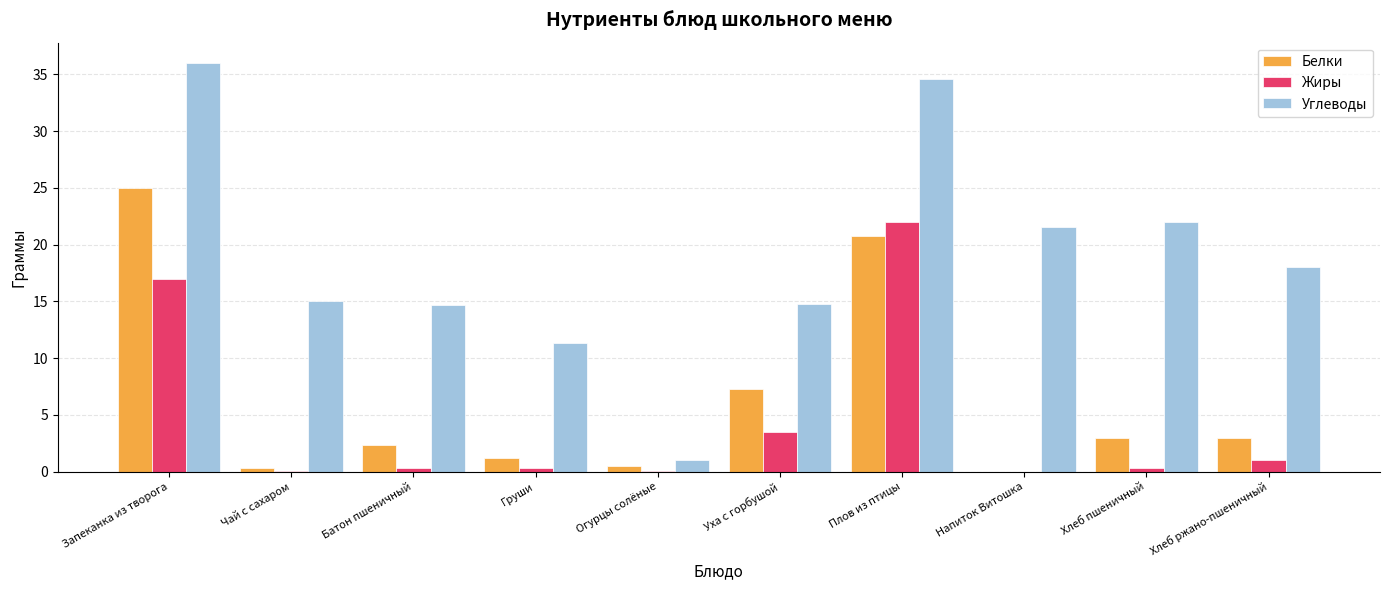

What is the maximum value for Белки?

25.0